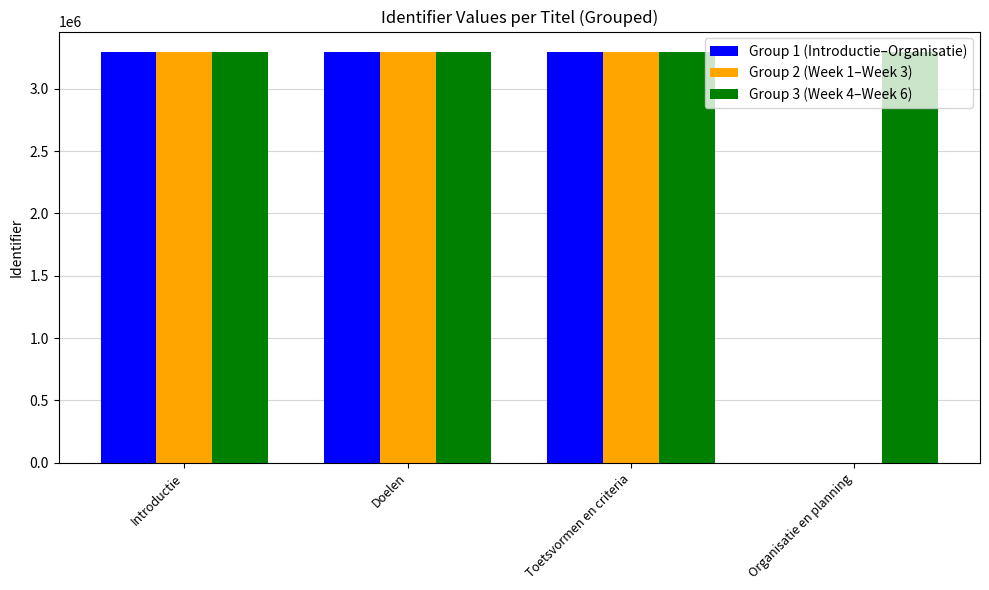

Is it true that Group 1 (Introductie–Organisatie) equals 1965409 at Doelen?

False